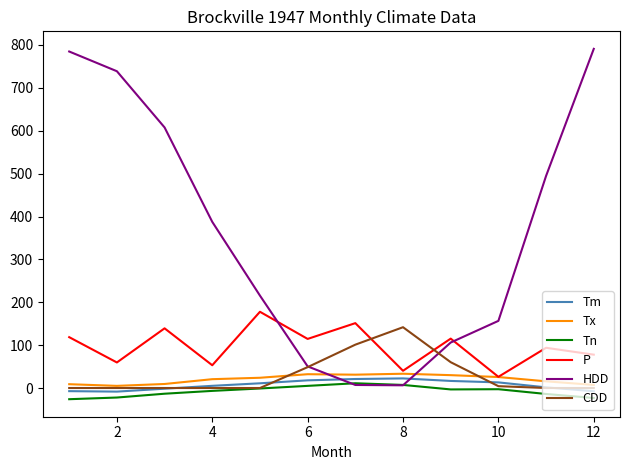

What is the minimum value for Tn?

-26.1